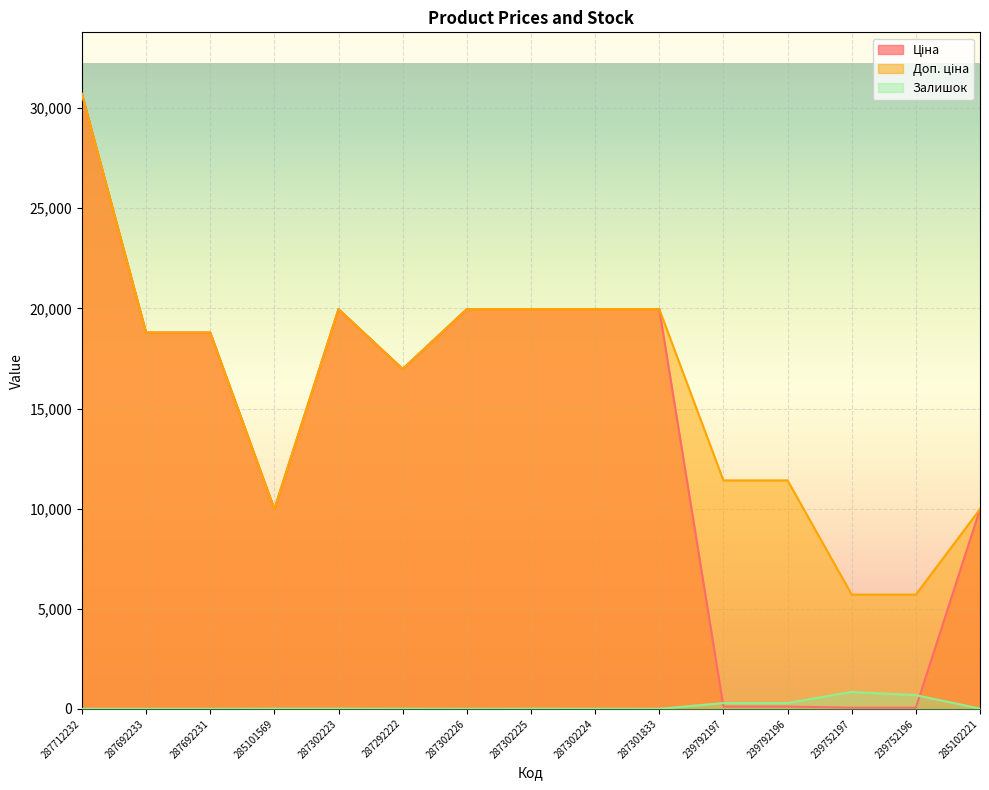

Rank the series by their maximum value, from highest to lowest.

Ціна, Доп. ціна, Залишок